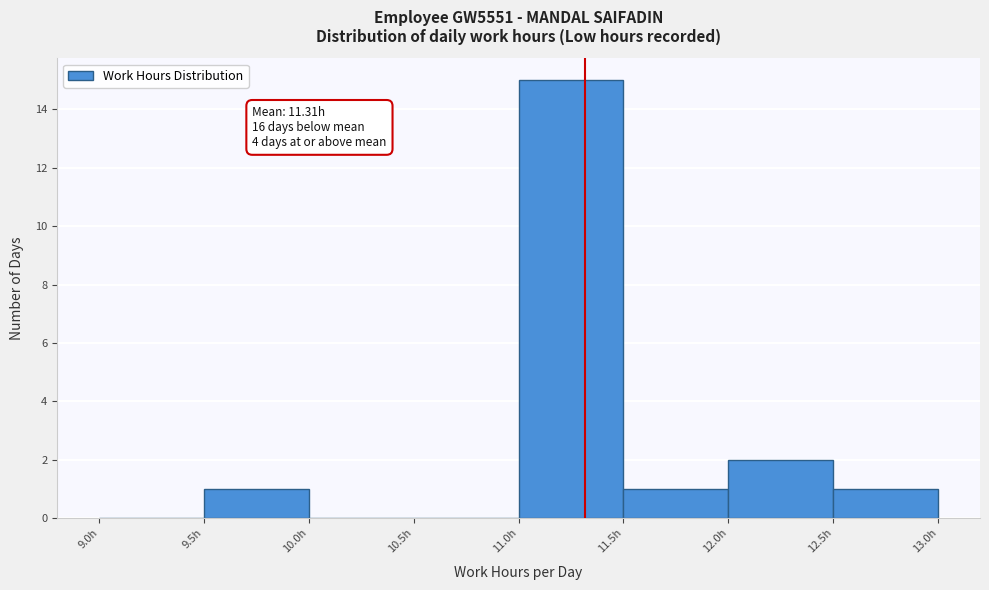

Over which range of the x-axis is the bar tallest?

11.0 to 11.5